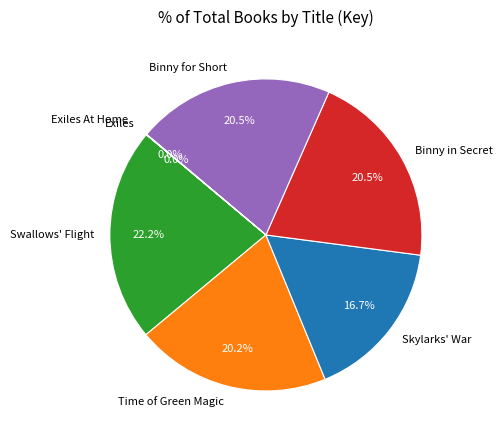

Combined, do Binny for Short and Swallows' Flight account for over 50%?

No